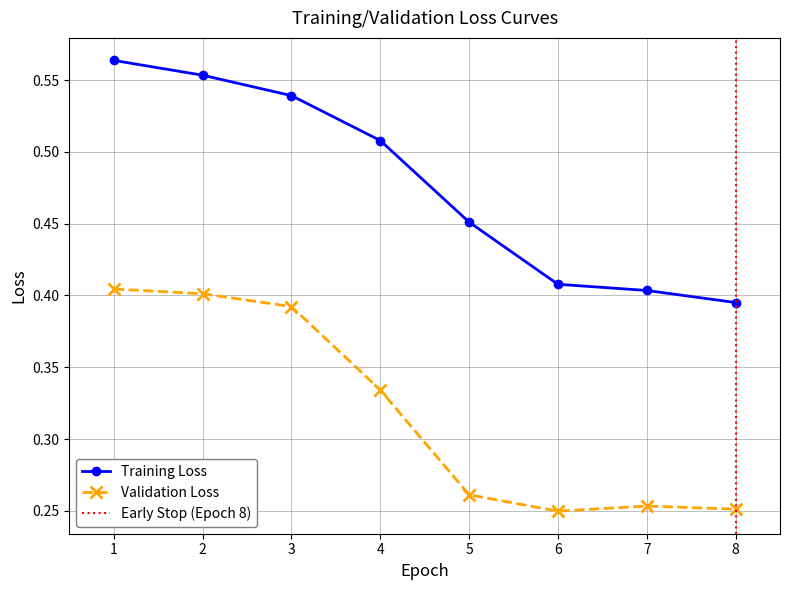

True or false: Training Loss and Validation Loss cross at least once.

False